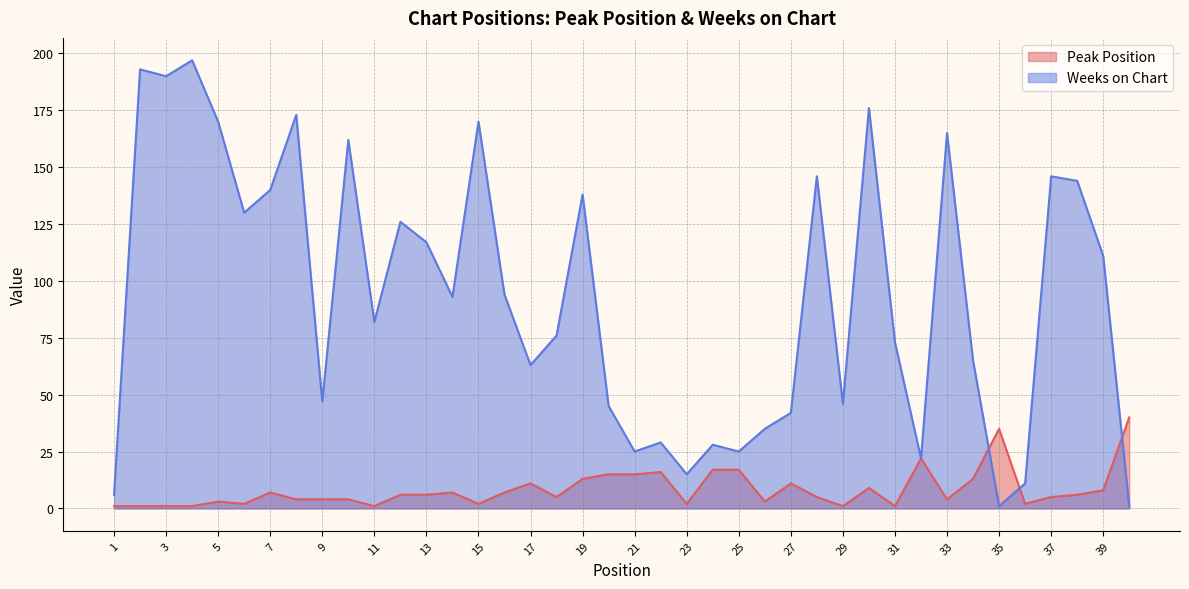

What is the total value across all series at 15?

172